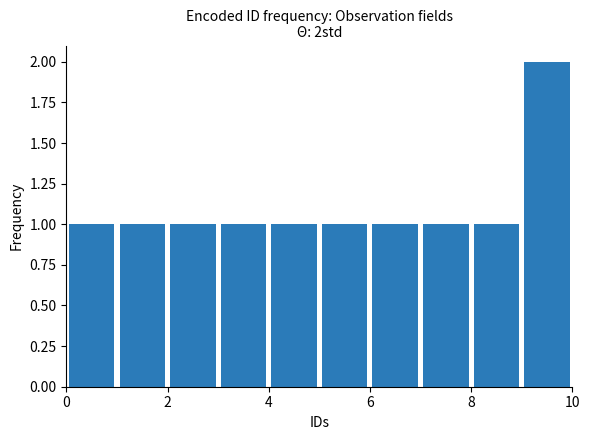

Over which range of the x-axis is the bar tallest?

9 to 10